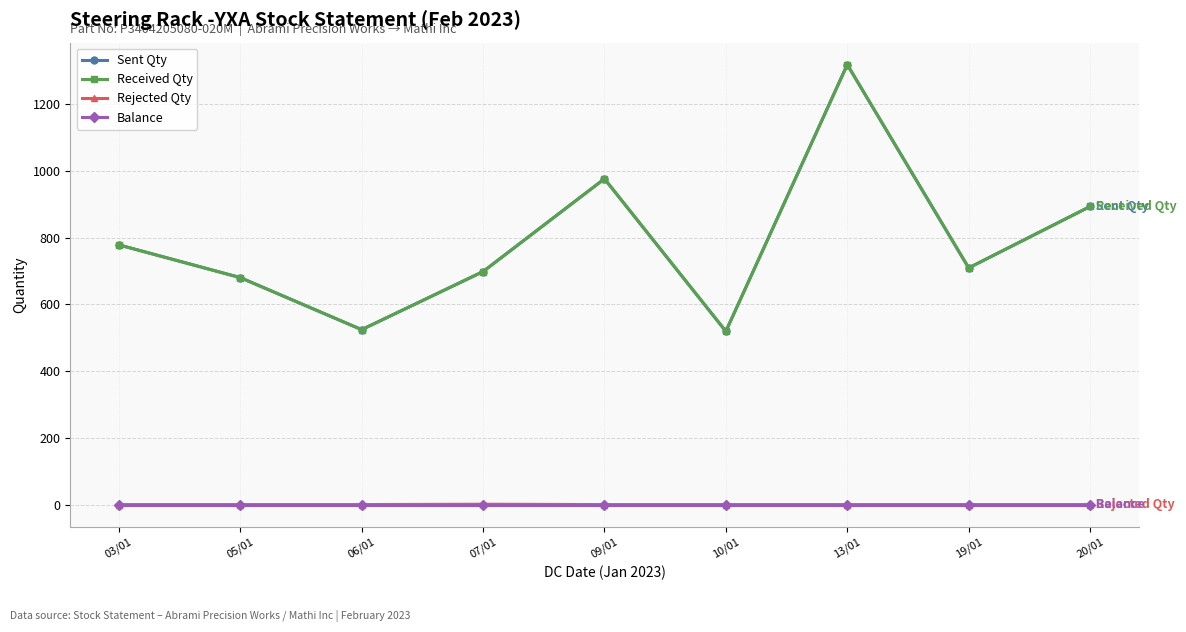

Which category has the highest value across all series?

13/01